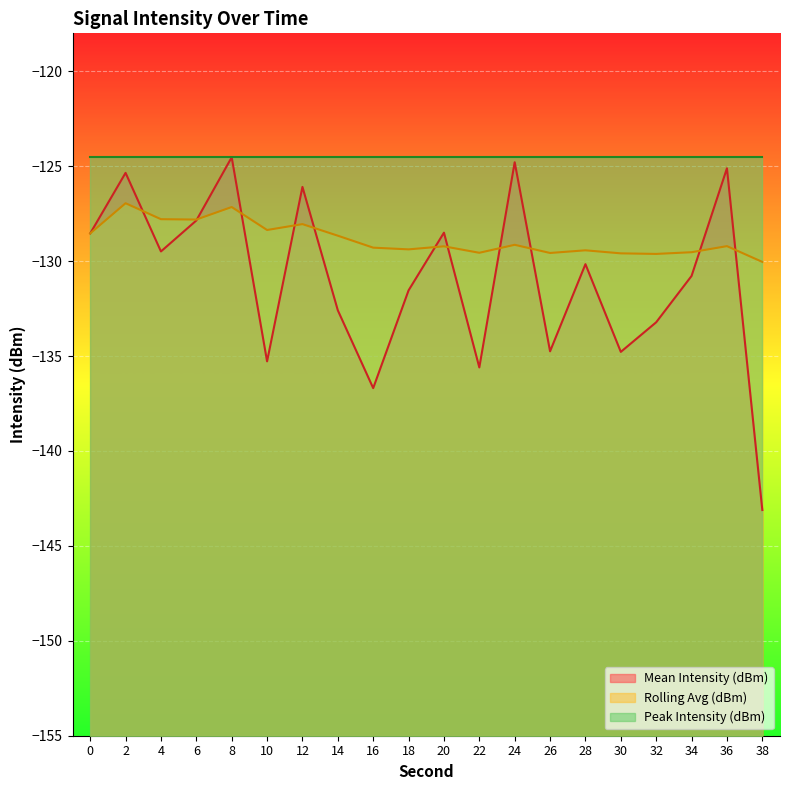

What is the spread (max minus min) of values at 34?

1.2